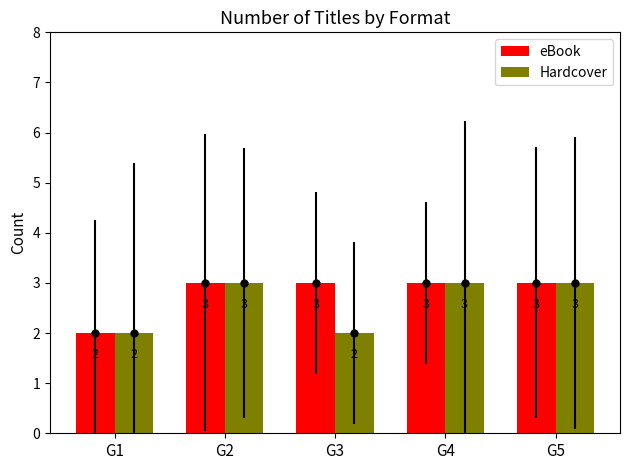

What are all the series names shown in the legend?

eBook, Hardcover